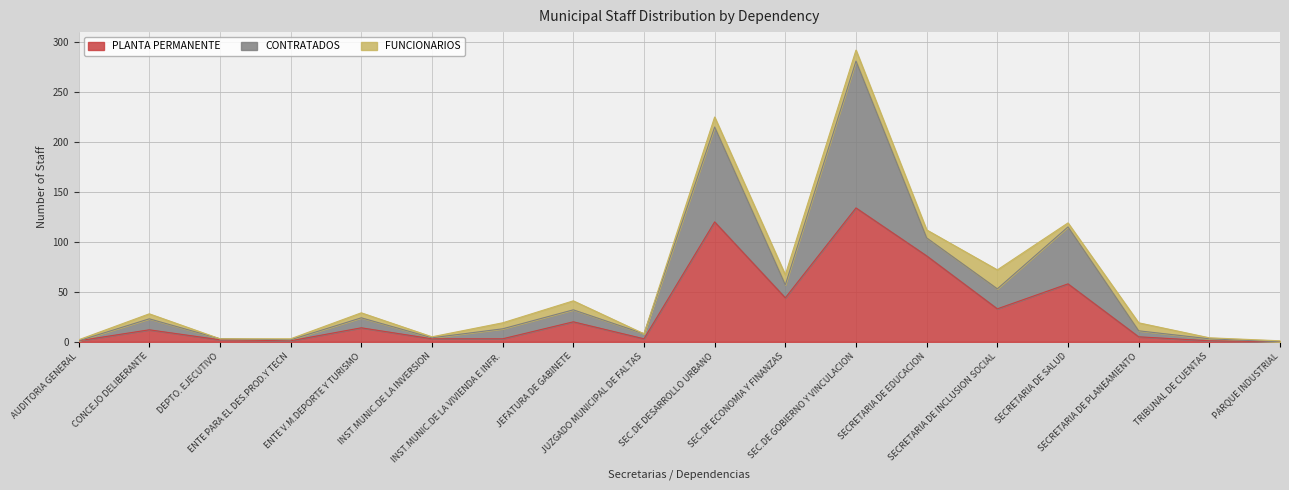

How many positive values does the CONTRATADOS series have?

16